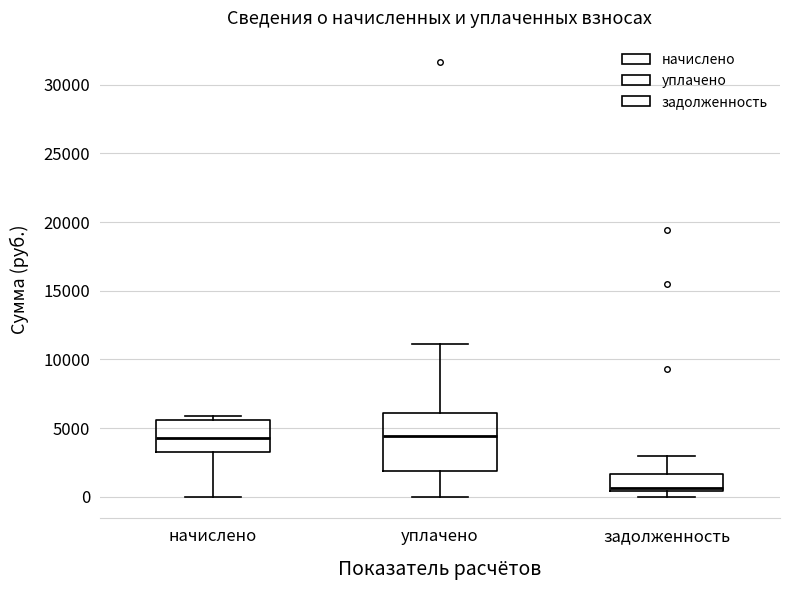

Where does the median line of the box for начислено sit on the y-axis? The values are not printed on the chart, so give them approximately, as read against the axis.

4500